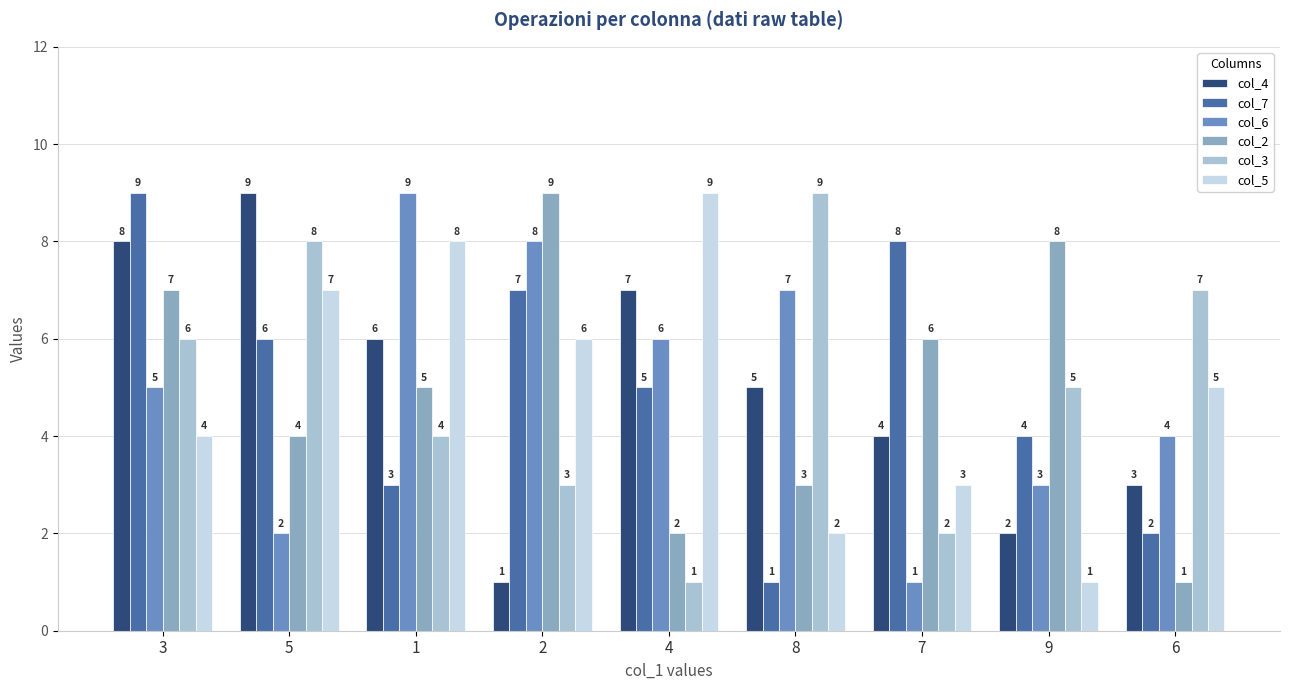

What is the difference between the col_3 values at 3 and 1?

2